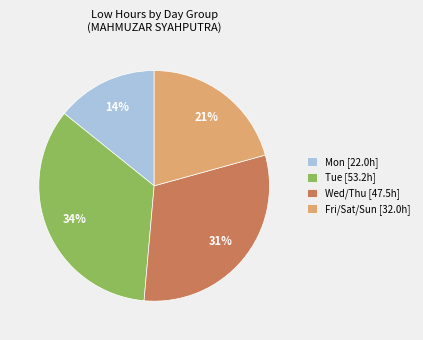

What is the largest slice in the pie chart?

Tue [53.2h]